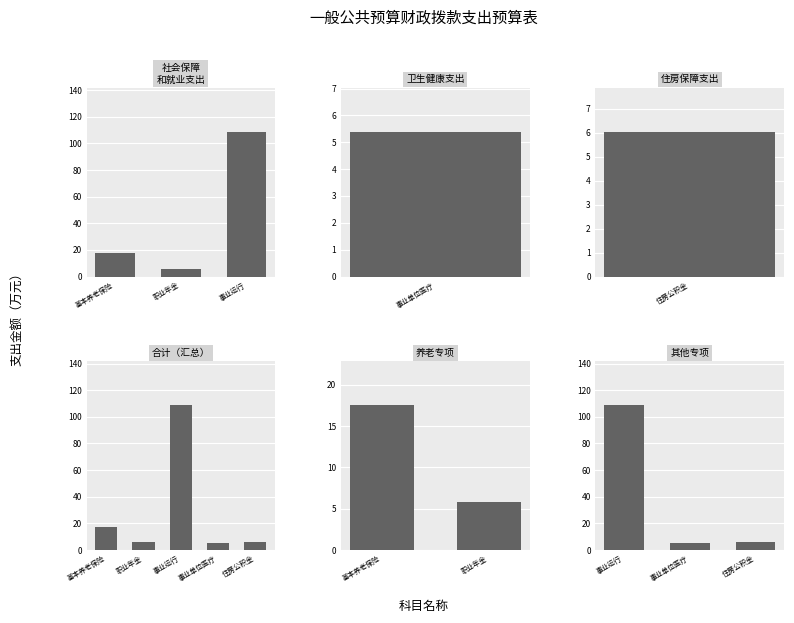

At which label does the data first exceed 6?

事业运行